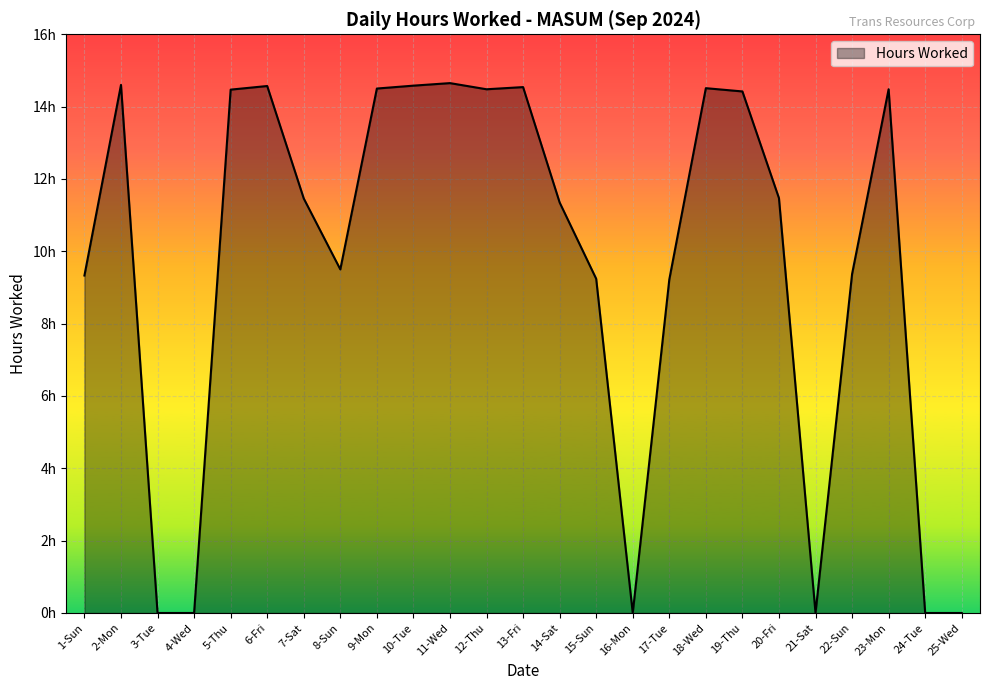

List the labels in order of value, largest first.

11-Wed, 2-Mon, 10-Tue, 6-Fri, 13-Fri, 18-Wed, 9-Mon, 12-Thu, 23-Mon, 5-Thu, 19-Thu, 20-Fri, 7-Sat, 14-Sat, 8-Sun, 22-Sun, 1-Sun, 15-Sun, 17-Tue, 3-Tue, 4-Wed, 16-Mon, 21-Sat, 24-Tue, 25-Wed